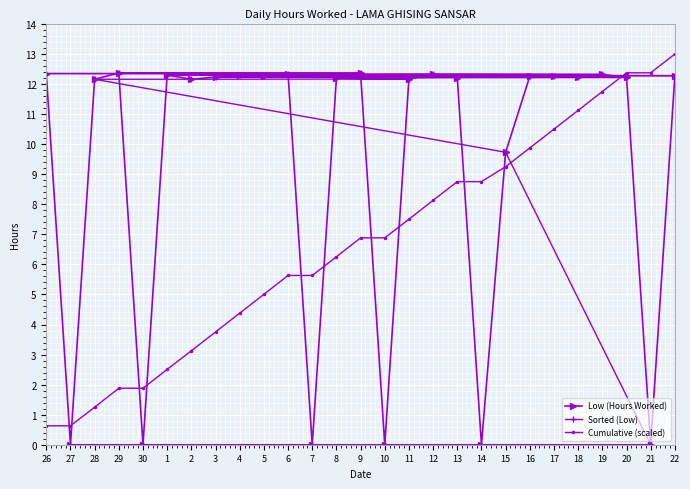

Does the chart display data point markers on the line(s)?

Yes